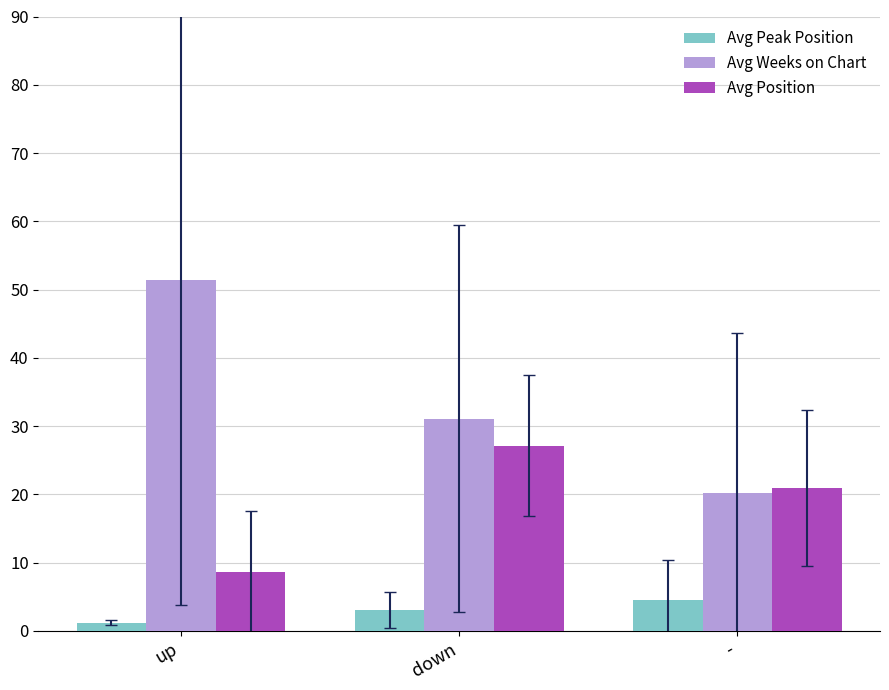

What is the total value across all series at up?

61.2